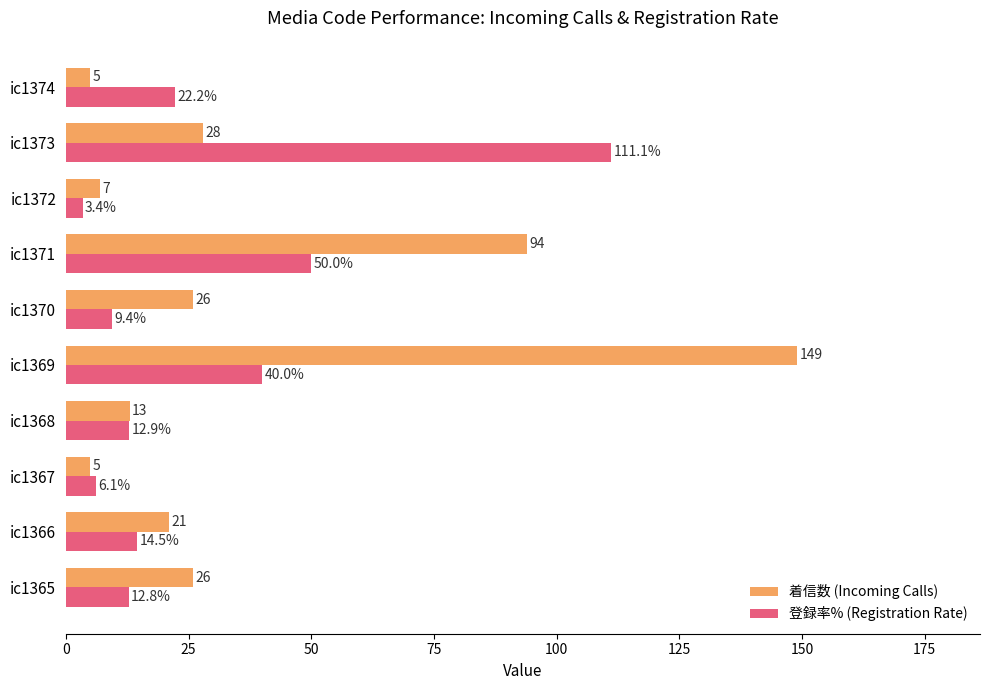

What are all the series names shown in the legend?

着信数 (Incoming Calls), 登録率% (Registration Rate)